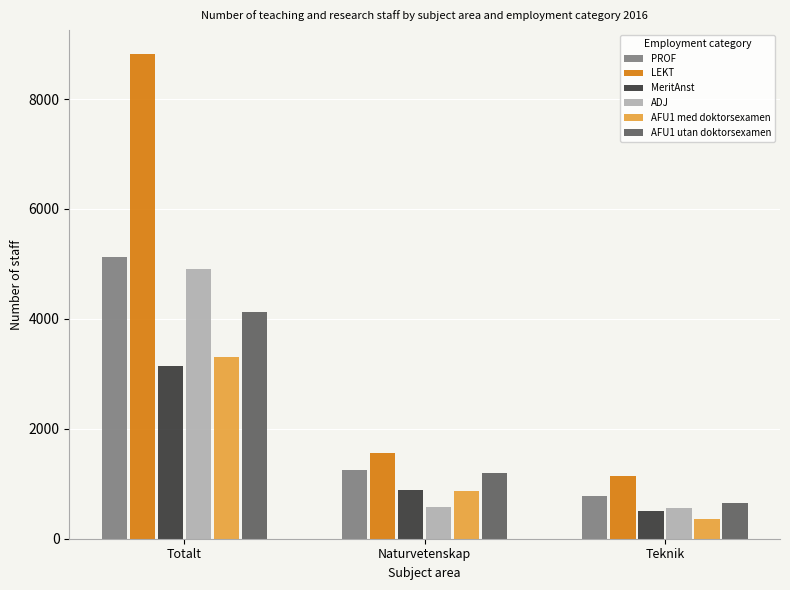

What is the difference between the maximum and second lowest values in the ADJ series?

4315